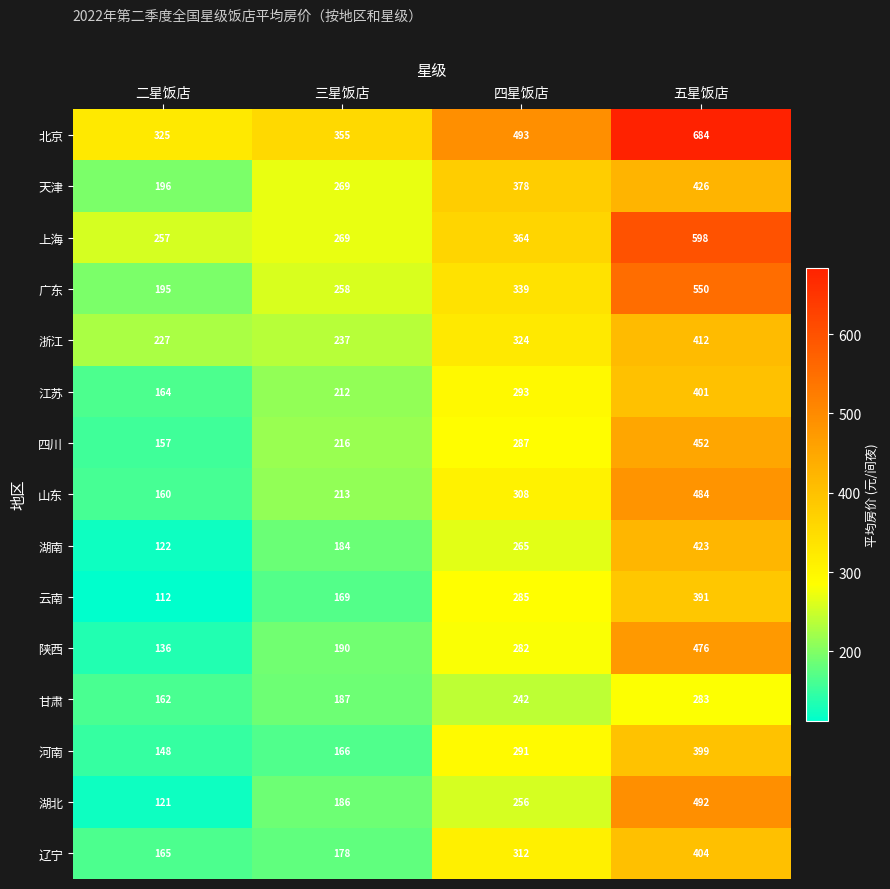

What is the total value across all series at 四星饭店?

4719